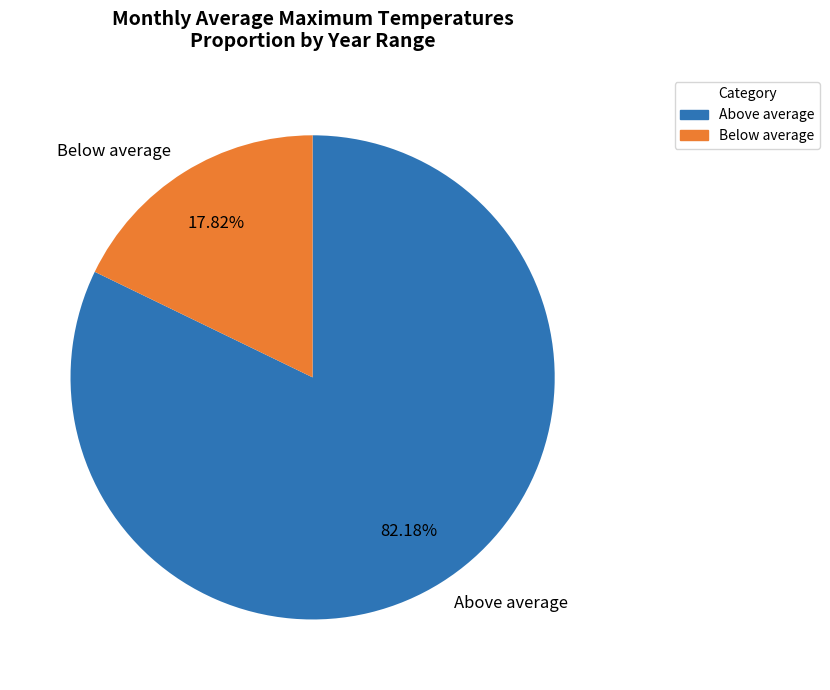

Which category has the biggest portion of the pie?

Above average